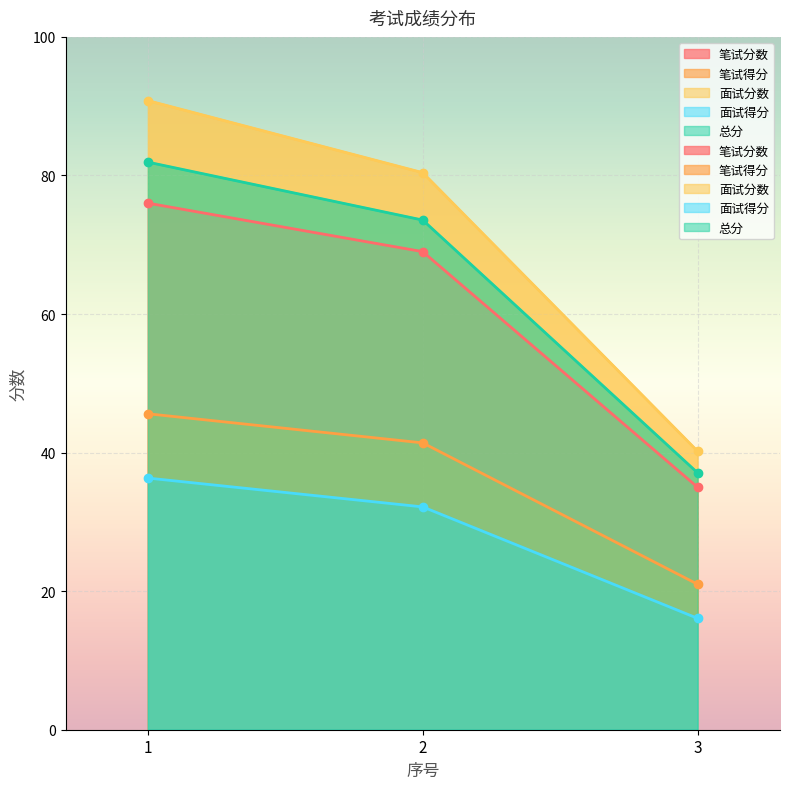

What is the maximum value for 笔试得分?

76.0